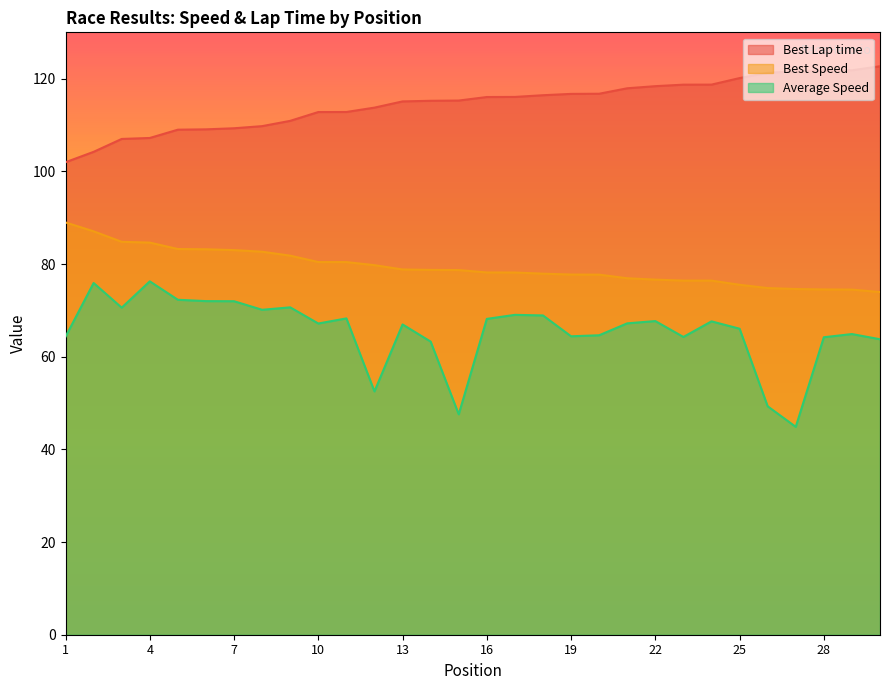

Where is the first local maximum for Average Speed?

2